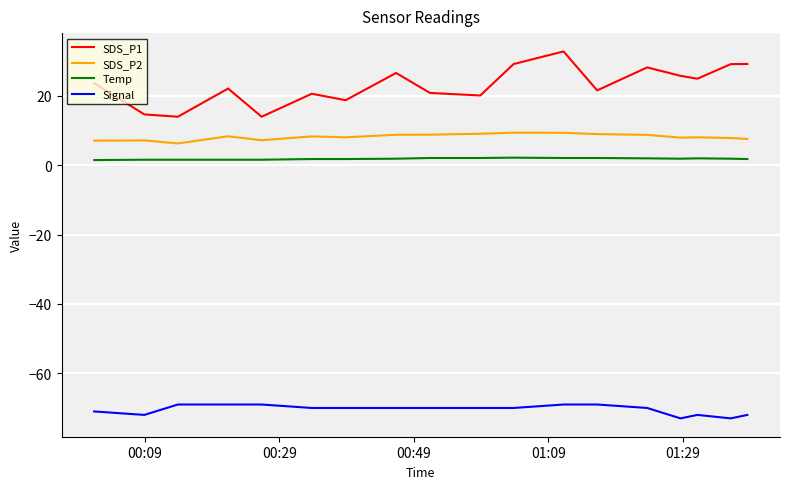

What is the smallest value displayed?

-73.0